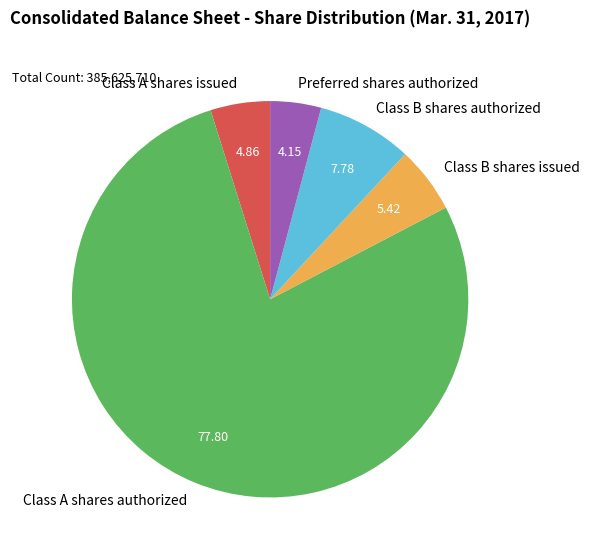

Which has a higher value, Preferred shares authorized or Class B shares authorized?

Class B shares authorized